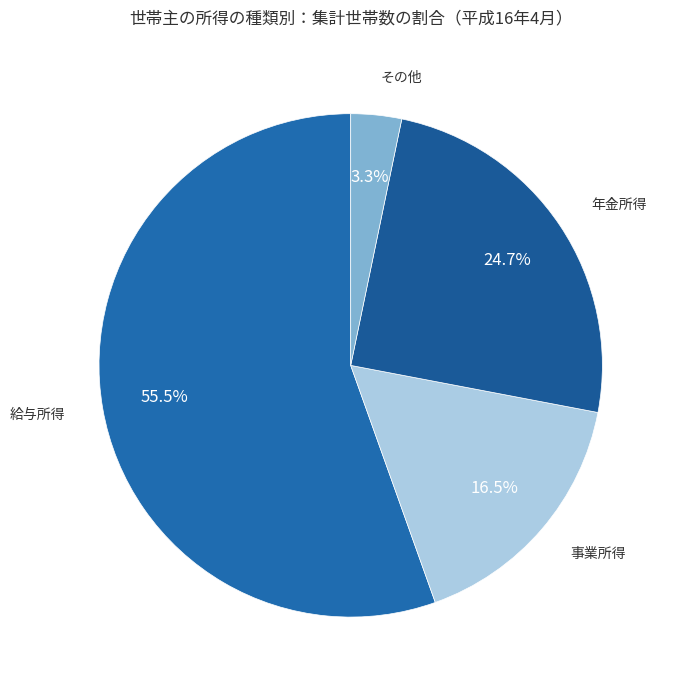

To the nearest percent, what is the combined percentage of その他 and 事業所得?

20%